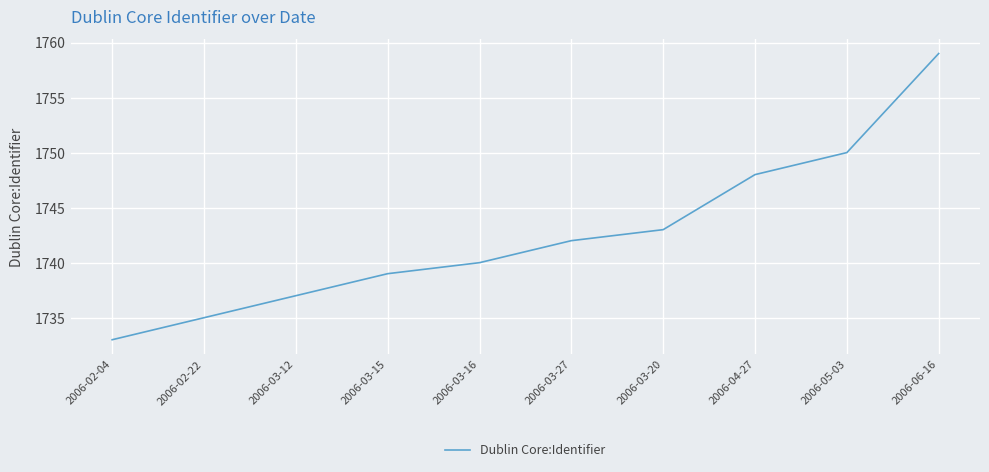

Rank the categories by value from lowest to highest.

2006-02-04, 2006-02-22, 2006-03-12, 2006-03-15, 2006-03-16, 2006-03-27, 2006-03-20, 2006-04-27, 2006-05-03, 2006-06-16